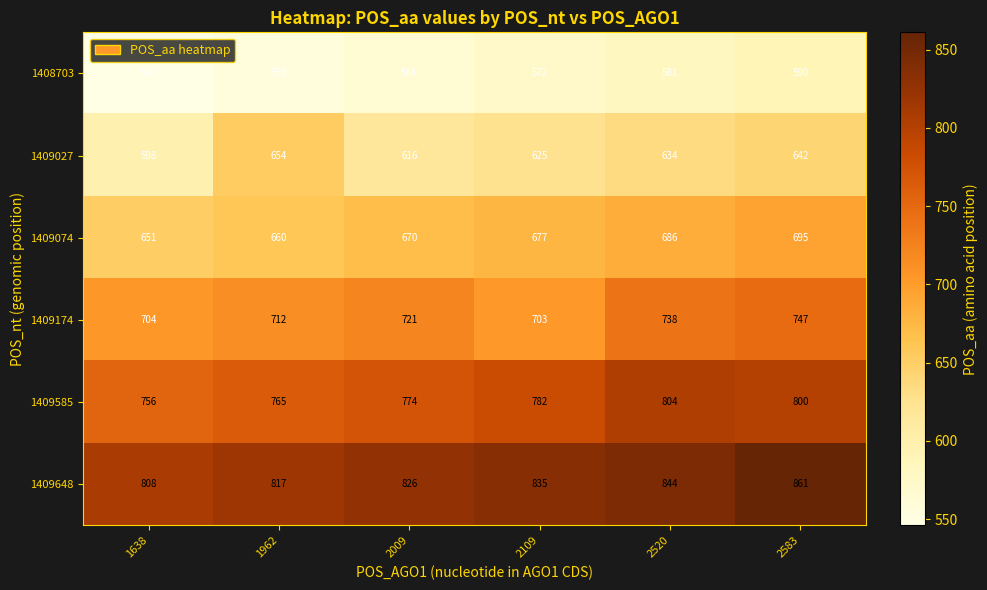

Which category has the highest value across all series?

2583